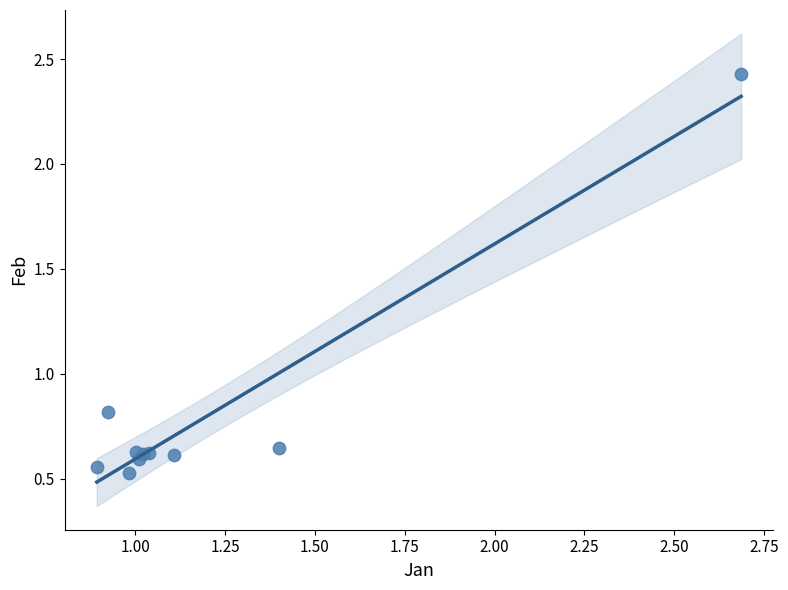

What Y value in the scatter plot is closest to 1?

0.8